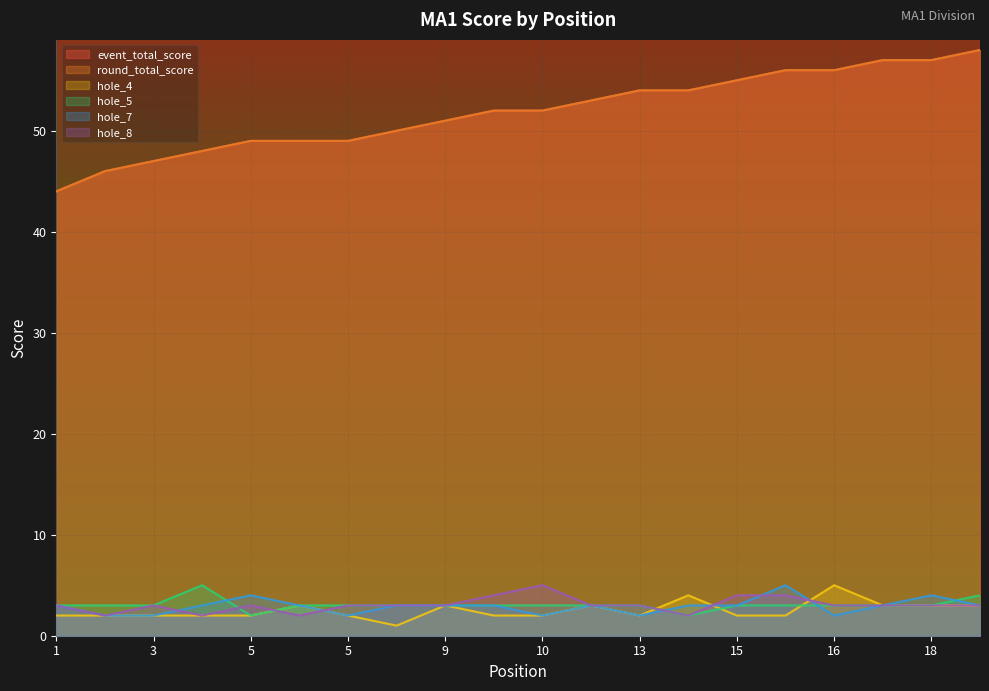

What is the difference between the round_total_score values at 5 and 10?

3